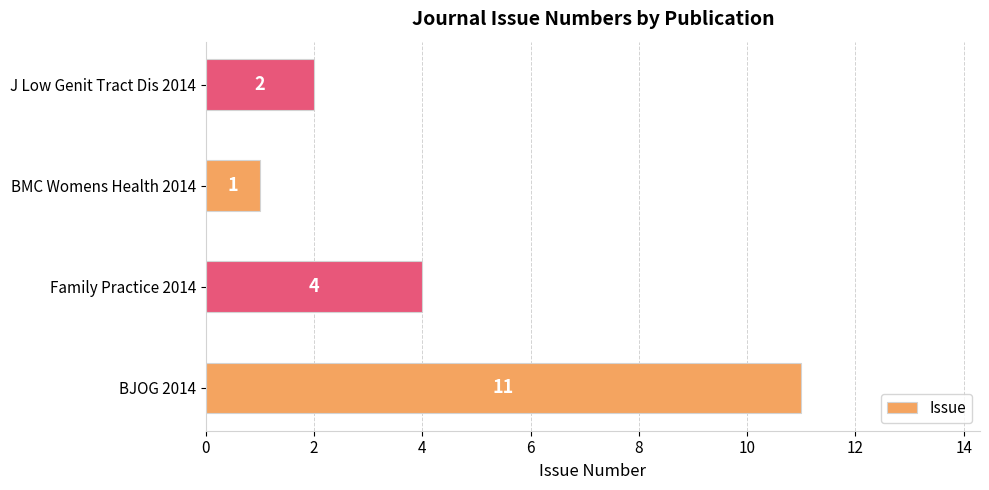

Does the chart contain stacked bars?

No